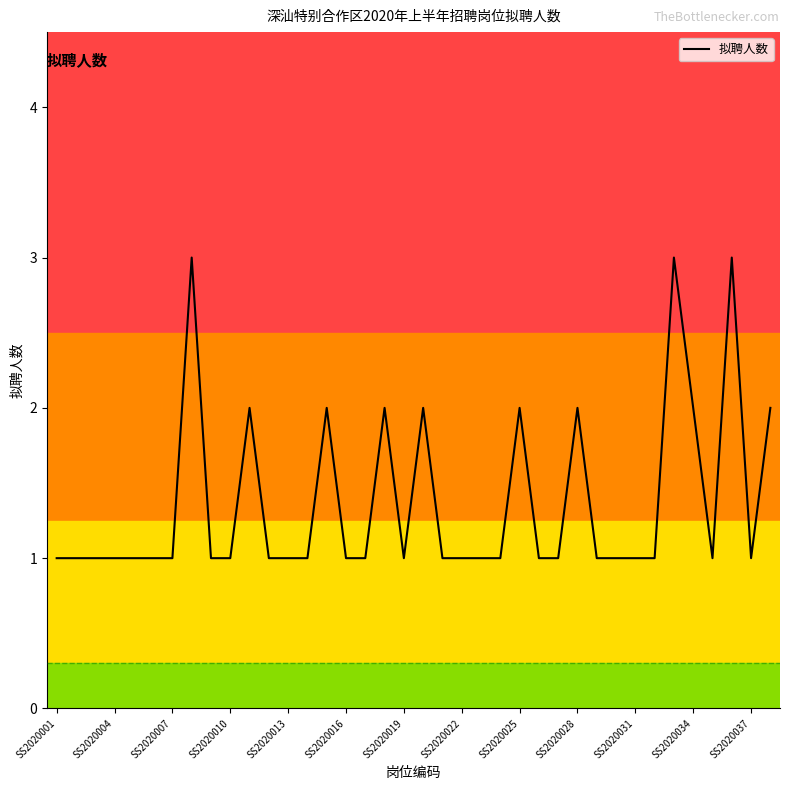

True or false: there are more than 1 points higher than both neighbors.

True